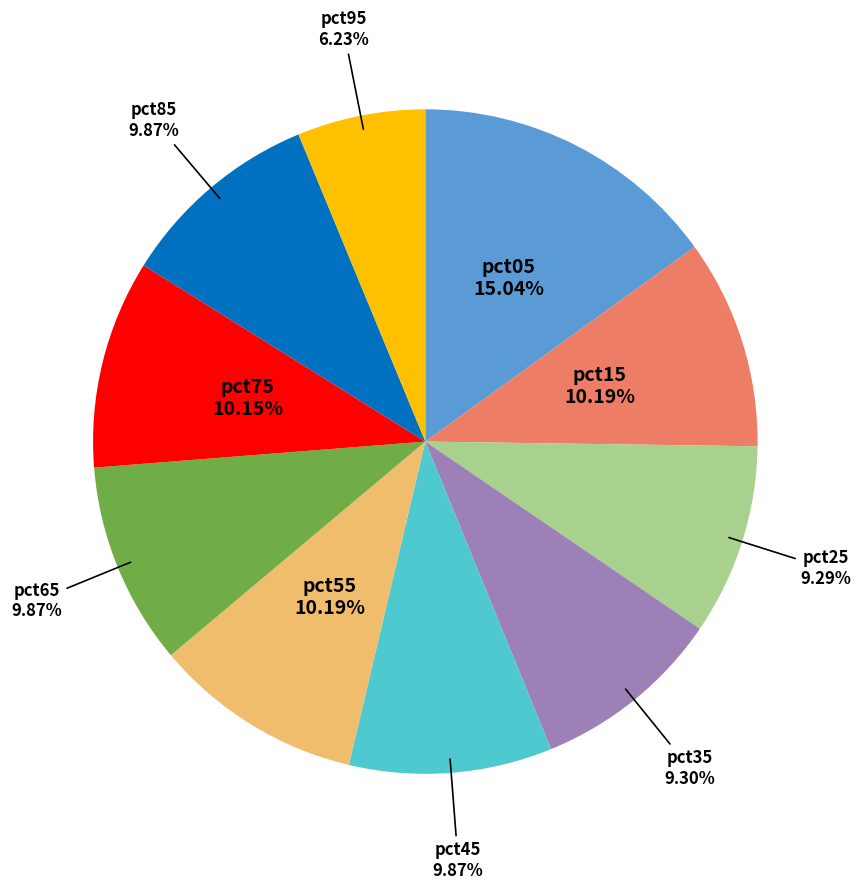

Is there a majority slice in this chart?

No